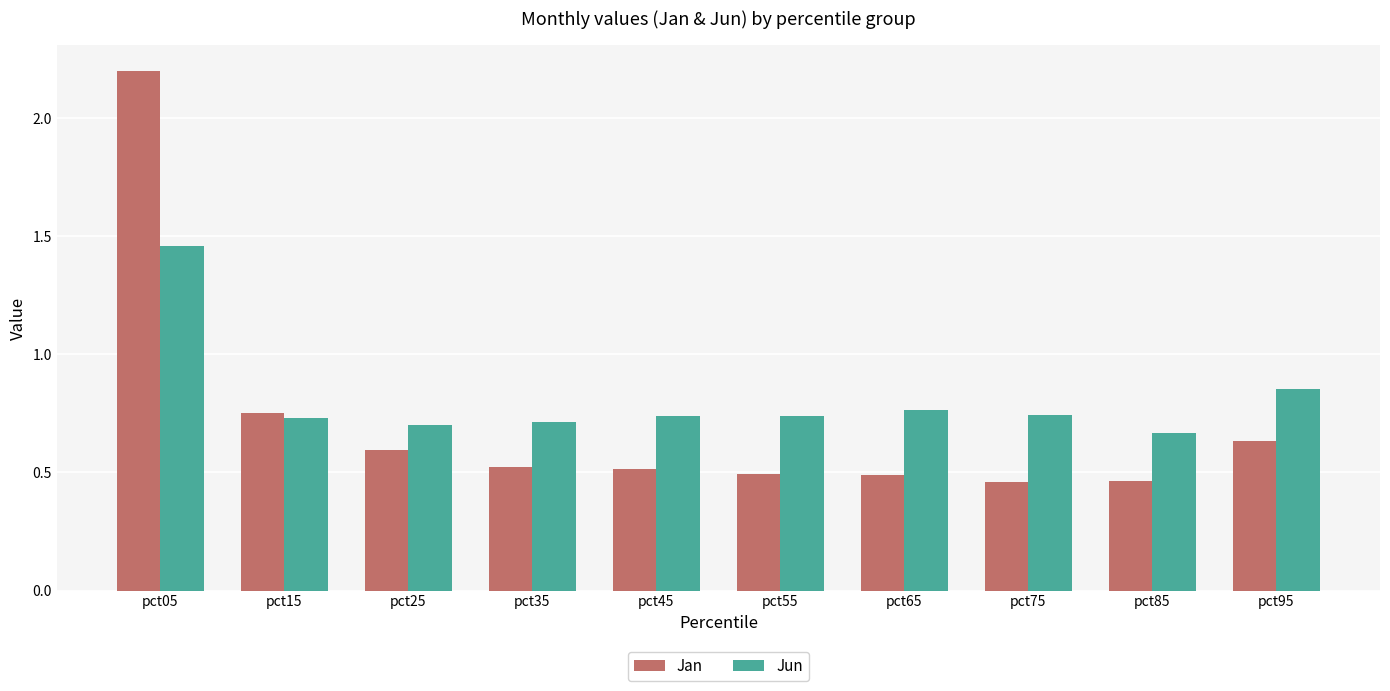

Count the Jan values in the range 0 to 1.

9